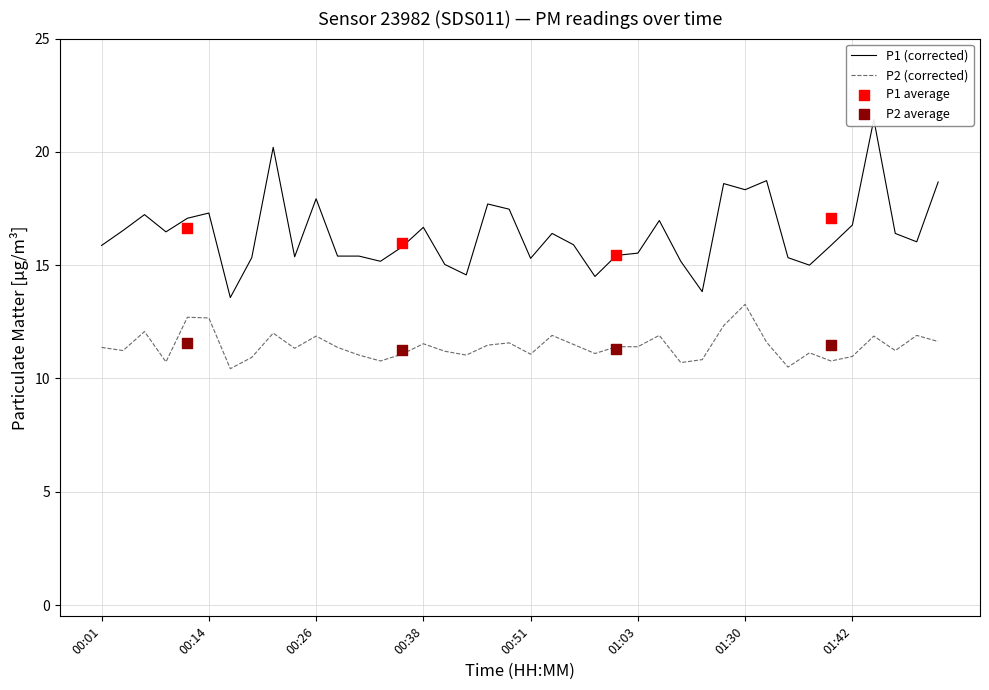

Which series has the widest spread of Y values?

P1